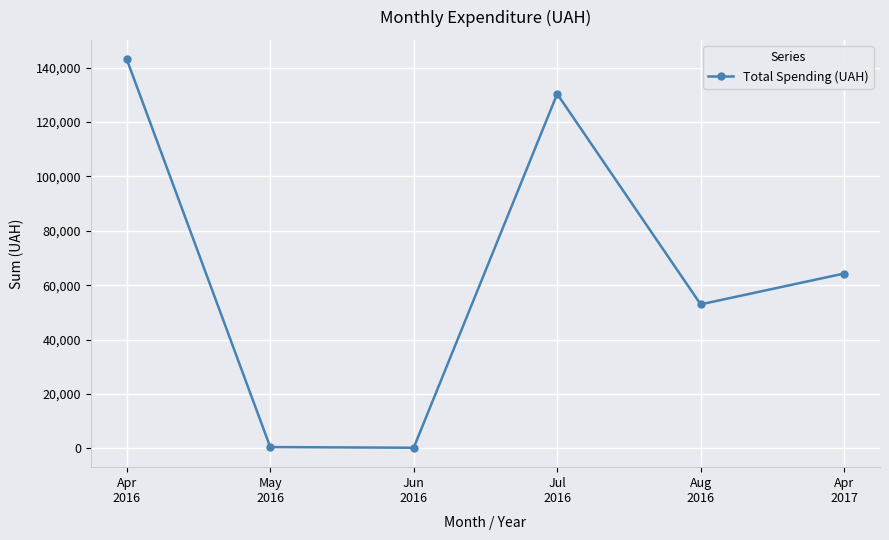

What is the label of the 4th point from the left?

Jul
2016